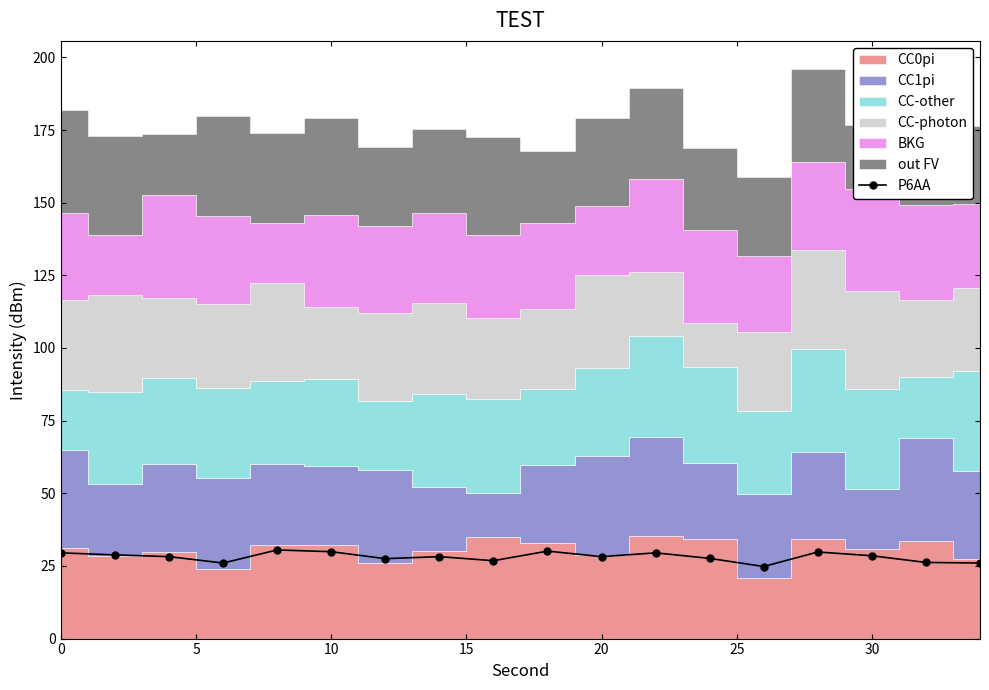

Is it true that P6AA equals 28.5 at 30?

True